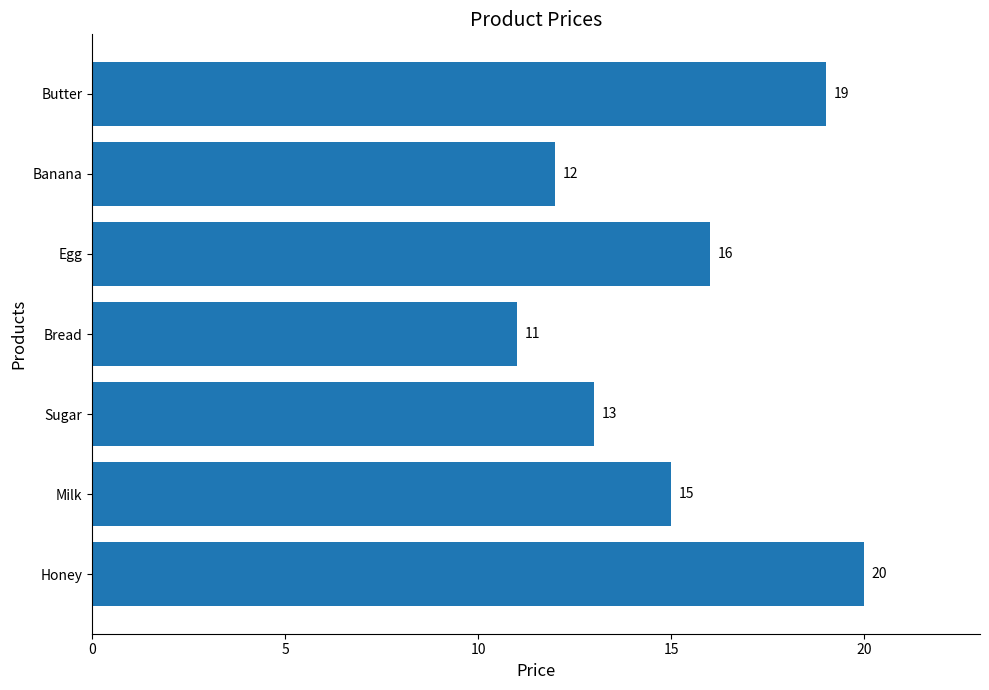

List the labels in order of value, smallest first.

Bread, Banana, Sugar, Milk, Egg, Butter, Honey